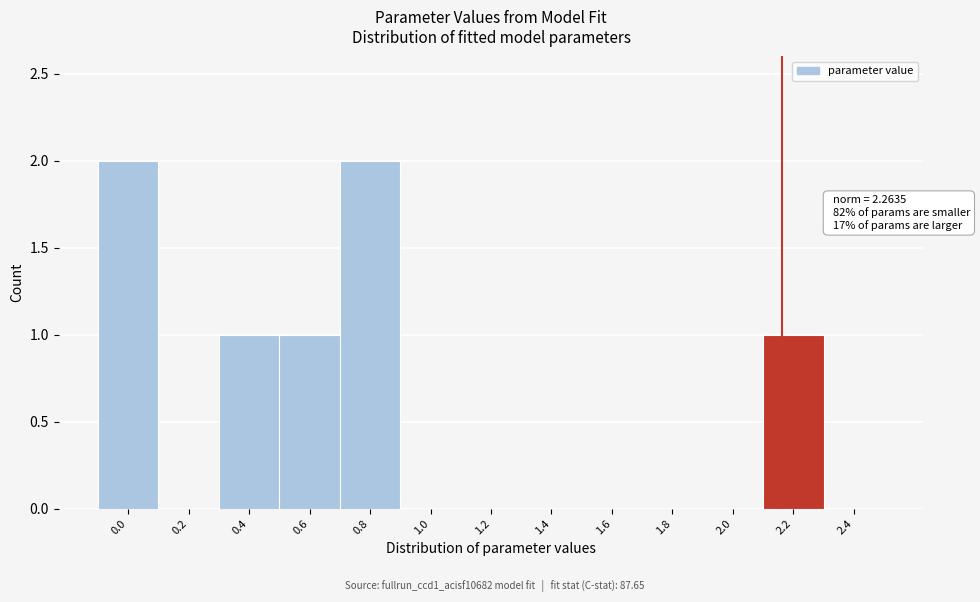

Reading left to right, what are all the values shown in this chart?

0.0=2	0.2=0	0.4=1	0.6=1	0.8=2	1.0=0	1.2=0	1.4=0	1.6=0	1.8=0	2.0=0	2.2=1	2.4=0